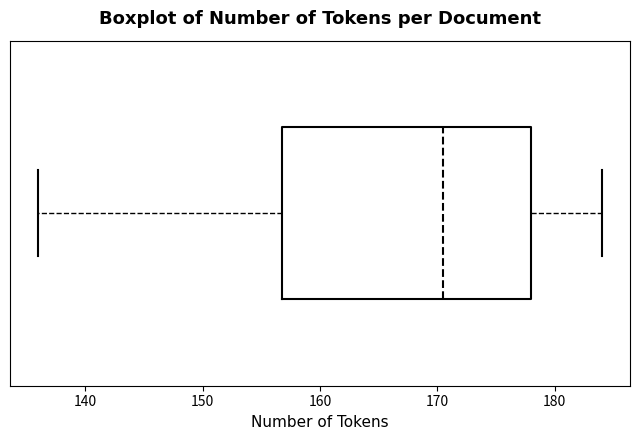

Transcribe this box plot: give where the median line is, the range the box spans, and where the two whiskers end, as read against the x-axis. The values are not printed on the chart, so give them approximately, as read against the axis.

median 171, box 157 to 178, whiskers 136 to 184